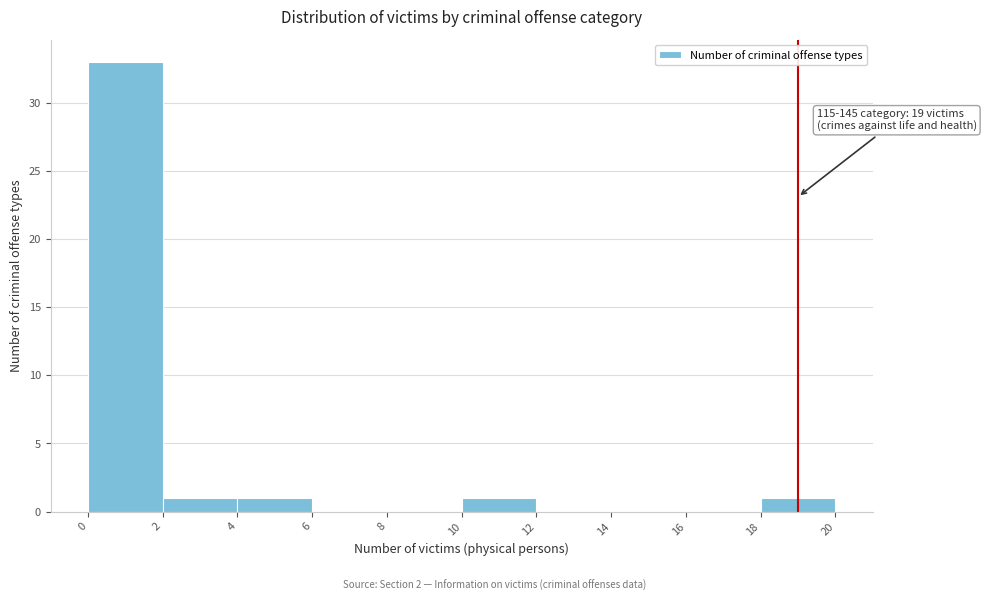

Which range on the x-axis has the tallest bar?

0 to 2